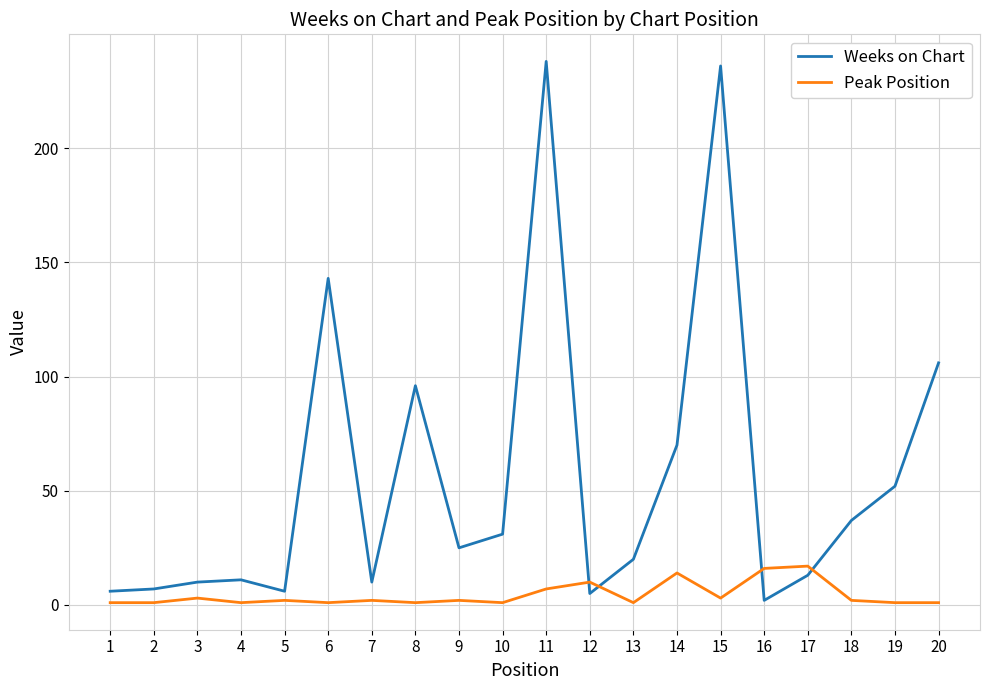

True or false: Peak Position and Weeks on Chart cross at least once.

True